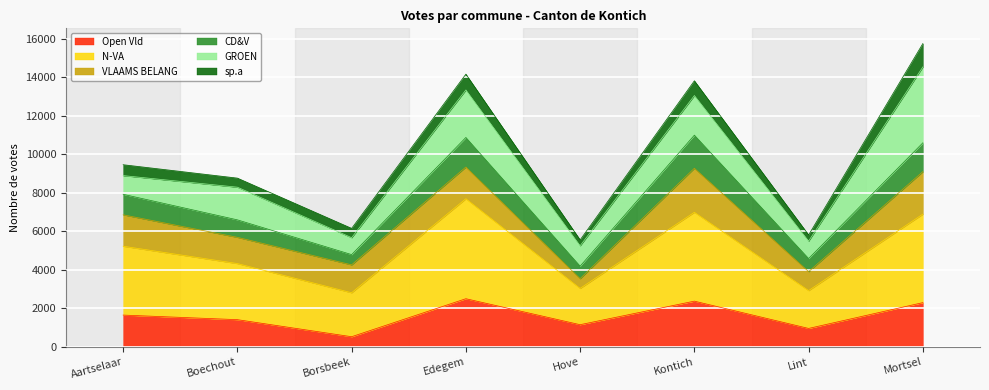

What is the difference between the maximum and minimum values in the Open Vld series?

1972